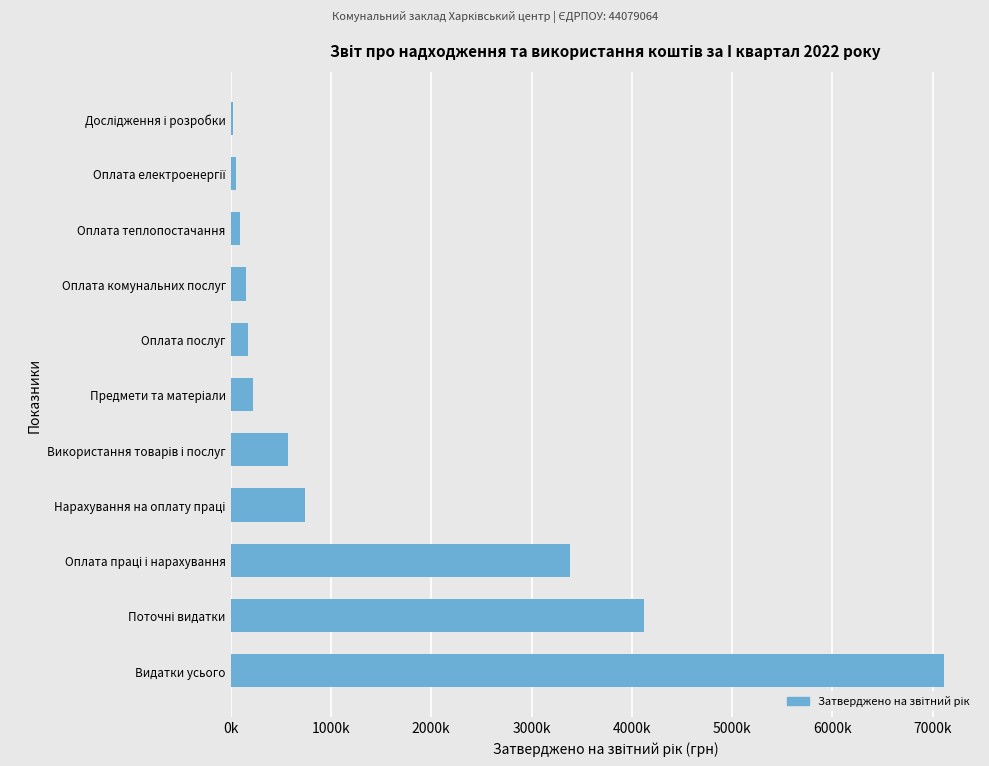

What is the difference between the maximum and minimum values?

7096583